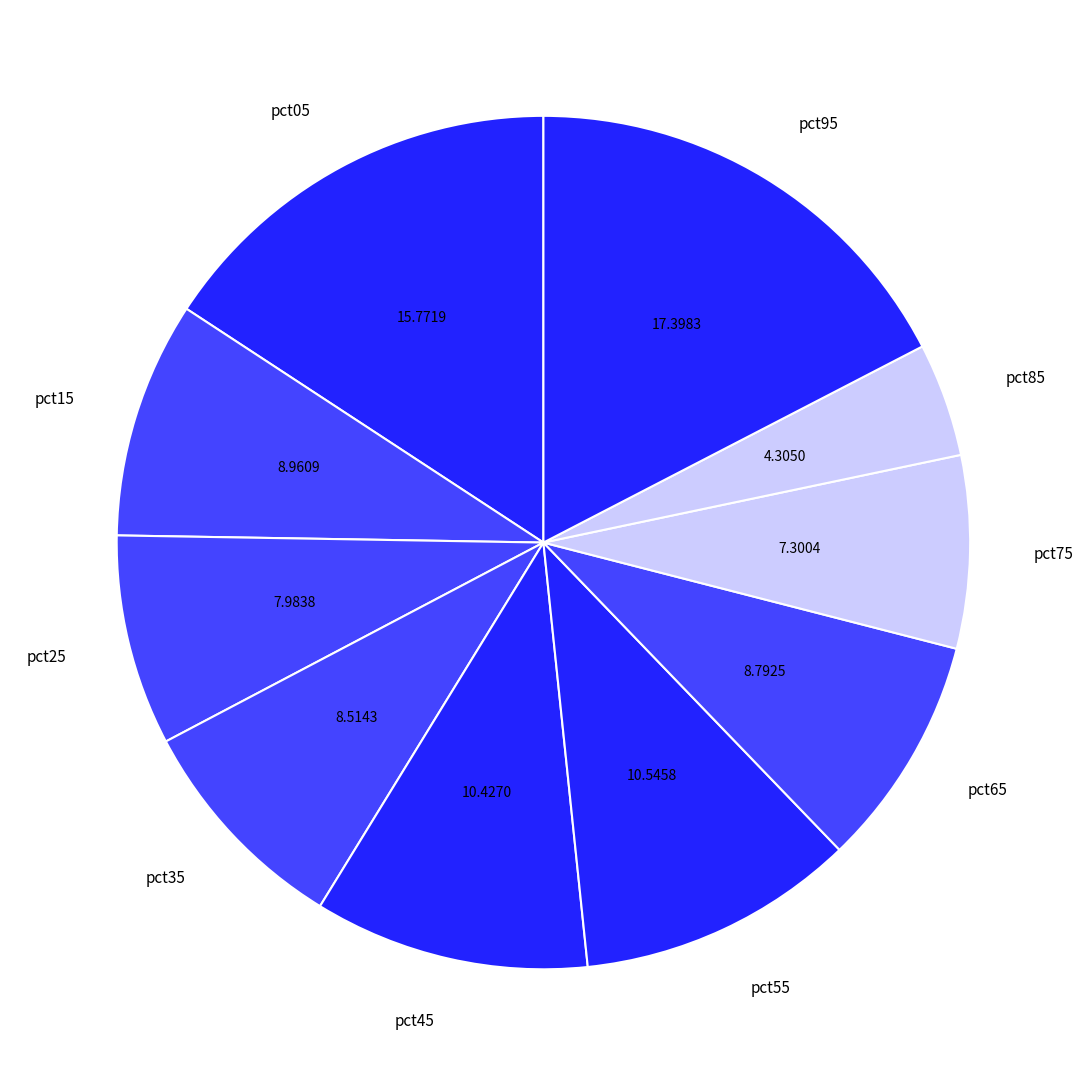

Is there any slice that represents more than half of the pie?

No